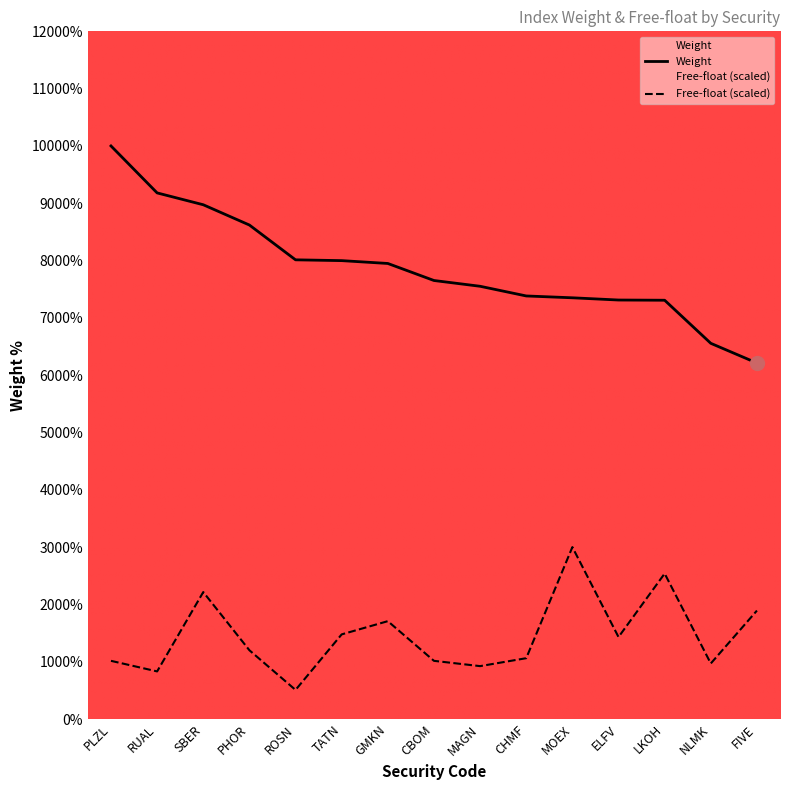

Count the number of categories in the chart.

15